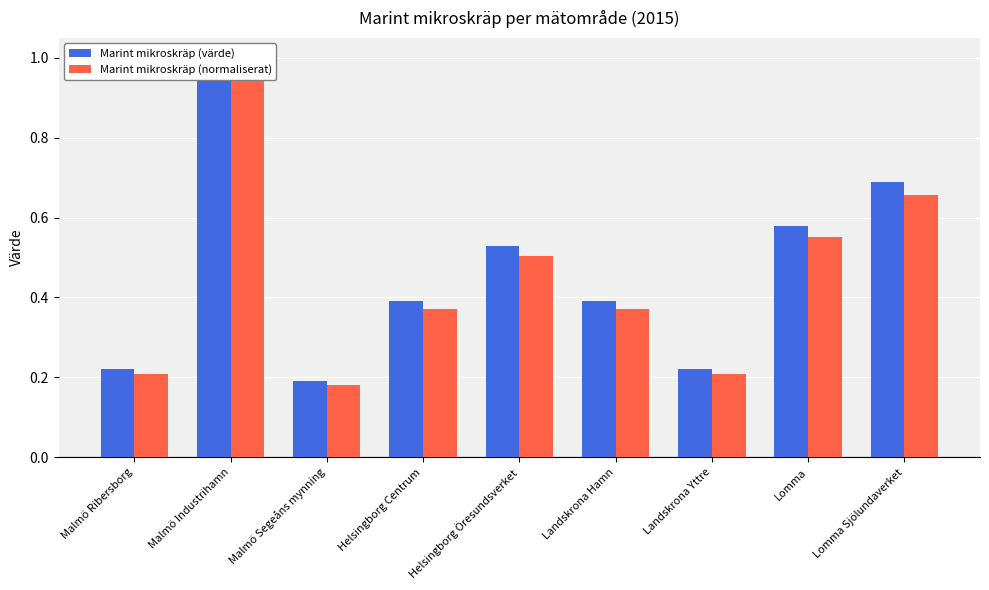

Is it true that Marint mikroskräp (värde) equals 0.7 at Lomma Sjölundaverket?

True